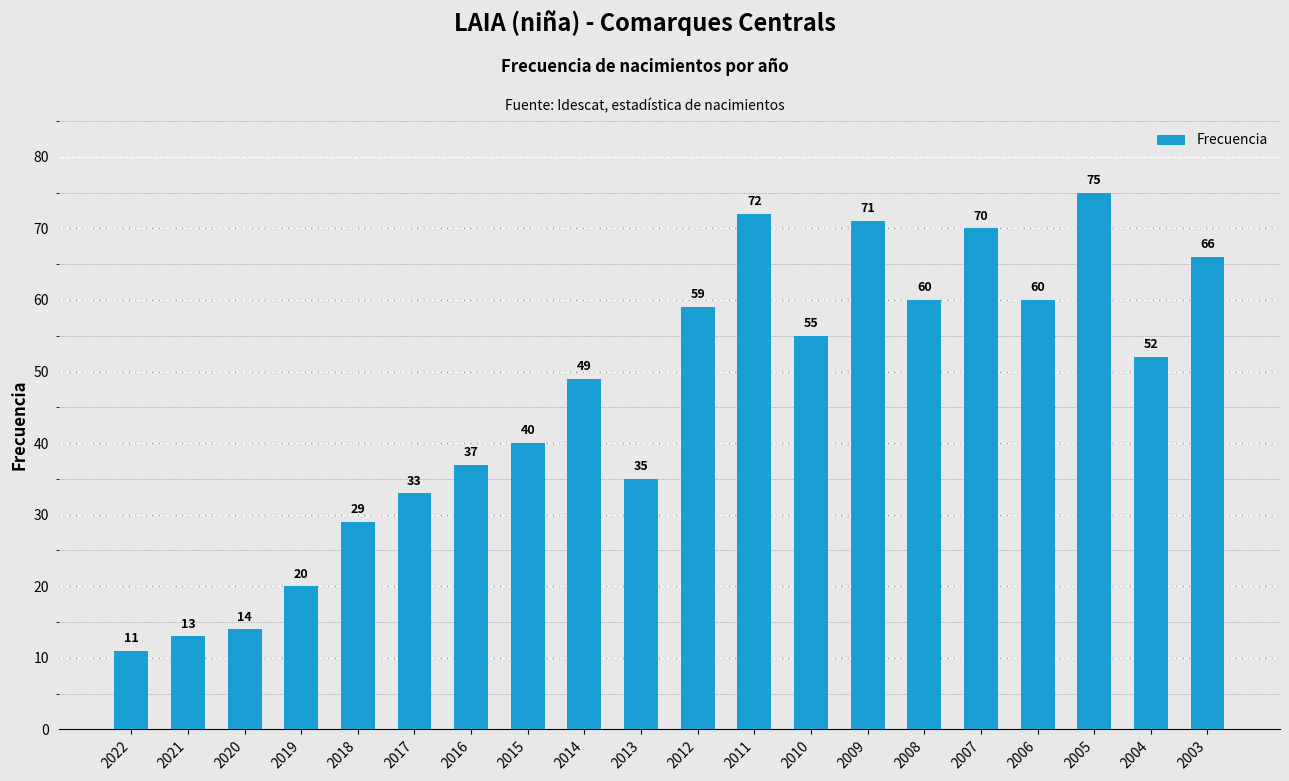

What is the minimum value shown in the chart?

11